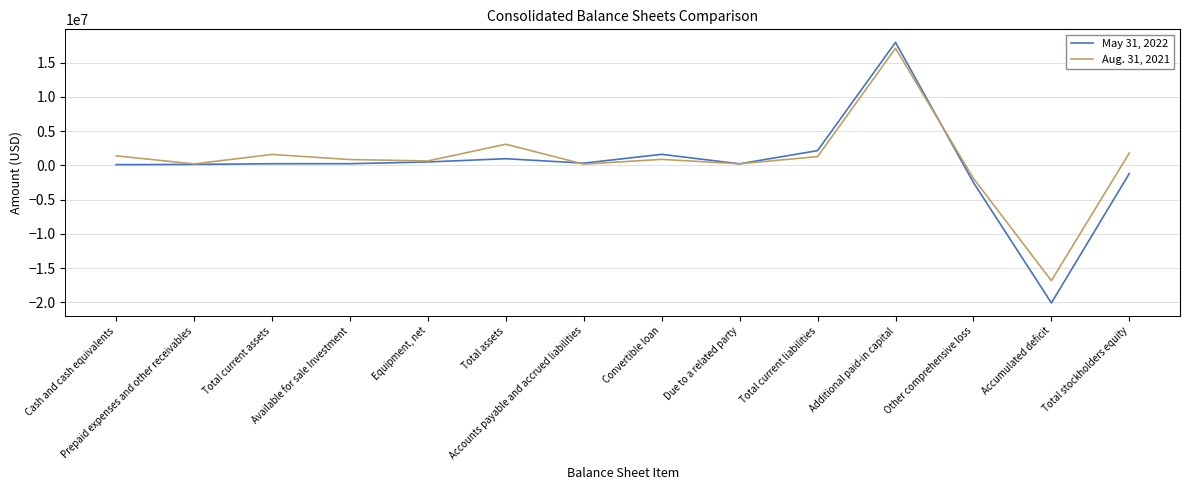

What is the sum of the Aug. 31, 2021 values at Other comprehensive loss and Cash and cash equivalents?

-519243